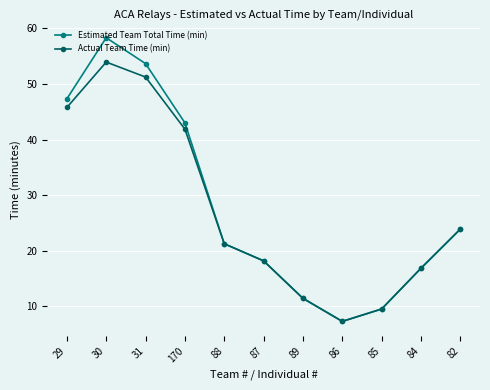

The Actual Team Time (min) series shows 45.8 at 29. True or false?

True